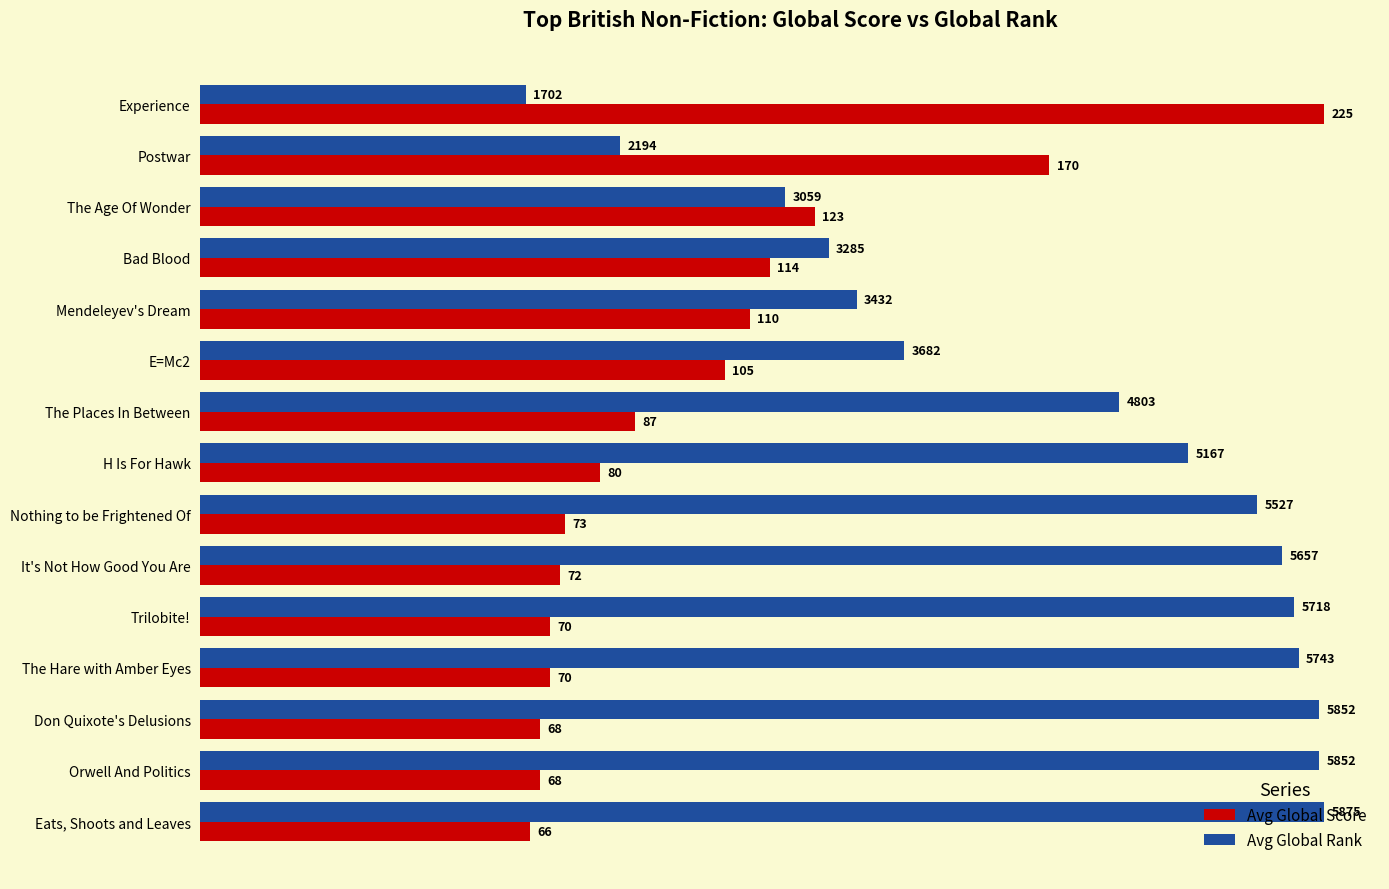

Which series has the largest range (max minus min)?

Avg Global Rank